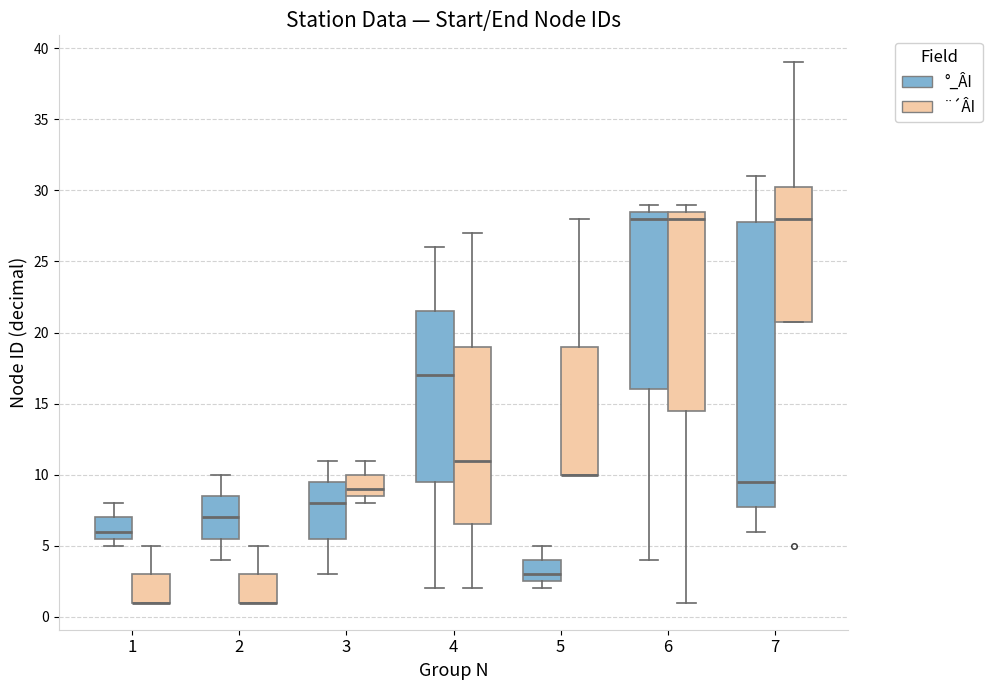

Where is the upper edge of the box for 1 (°_ÂI) on the y-axis? The values are not printed on the chart, so give them approximately, as read against the axis.

7.0